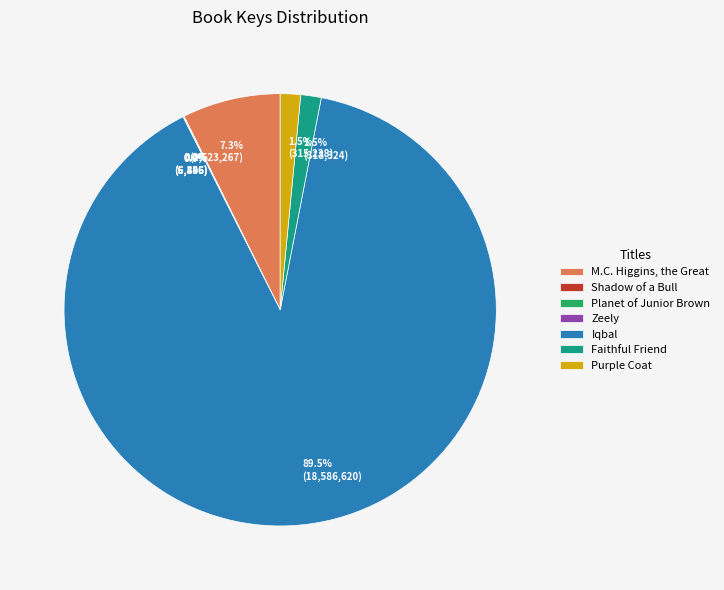

Which slice is the largest?

Iqbal